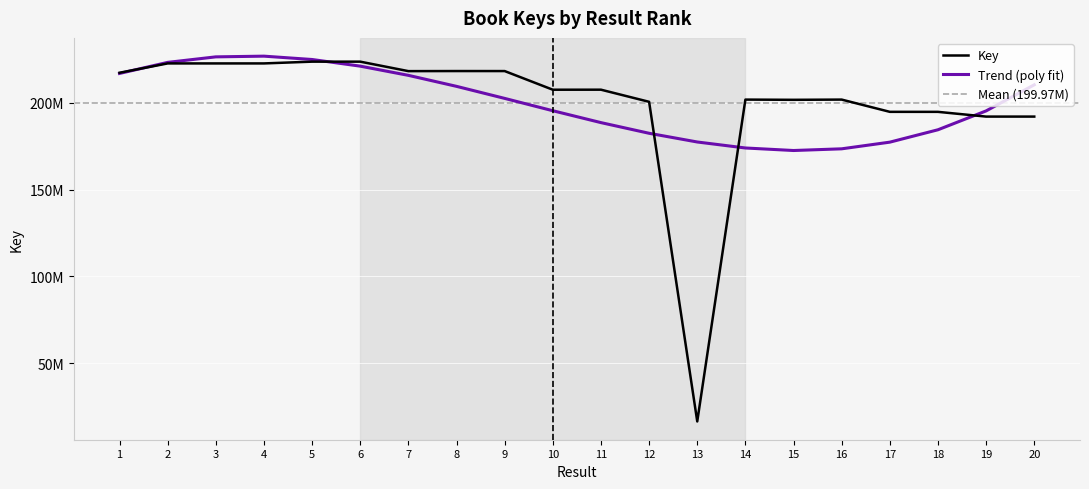

What is the maximum value shown in the chart?

223753836